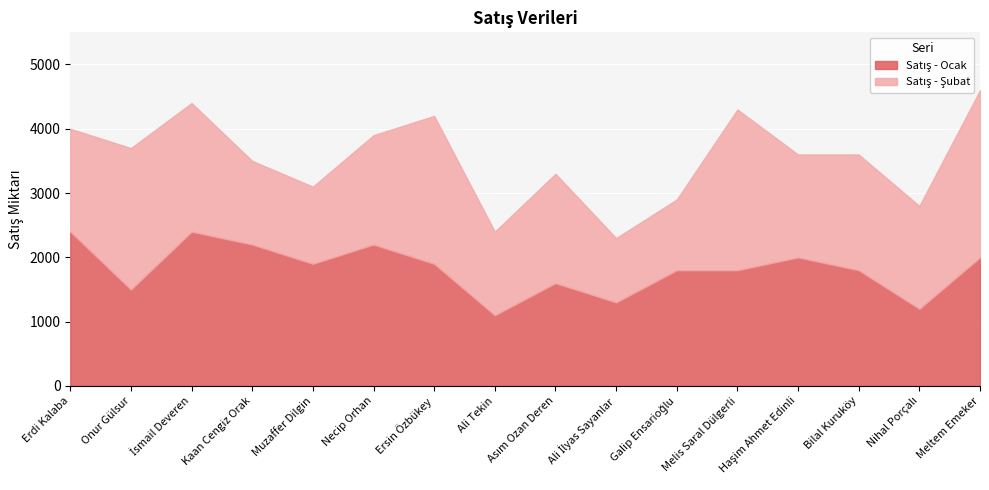

Reading right to left, extract all data points from this chart.

Satış - Ocak: 2000	1200	1800	2000	1800	1800	1300	1600	1100	1900	2200	1900	2200	2400	1500	2400
Satış - Şubat: 2600	1600	1800	1600	2500	1100	1000	1700	1300	2300	1700	1200	1300	2000	2200	1600